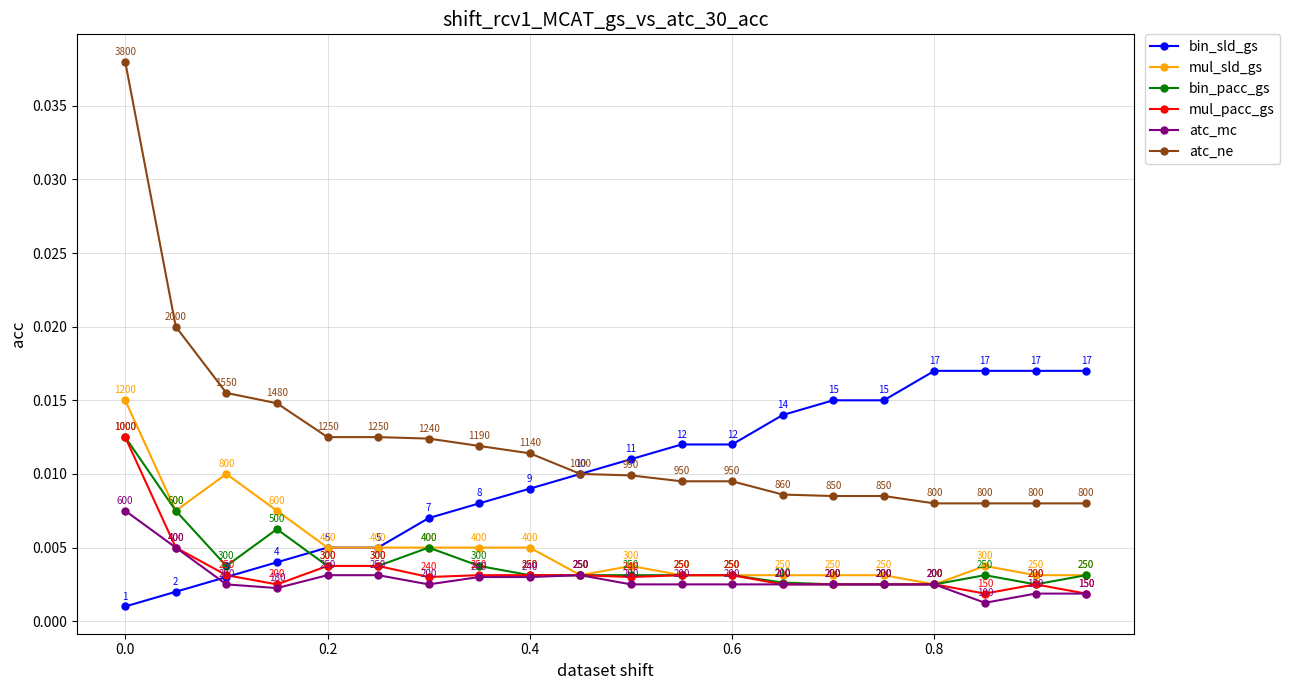

How many atc_mc values are between 0 and 1?

20